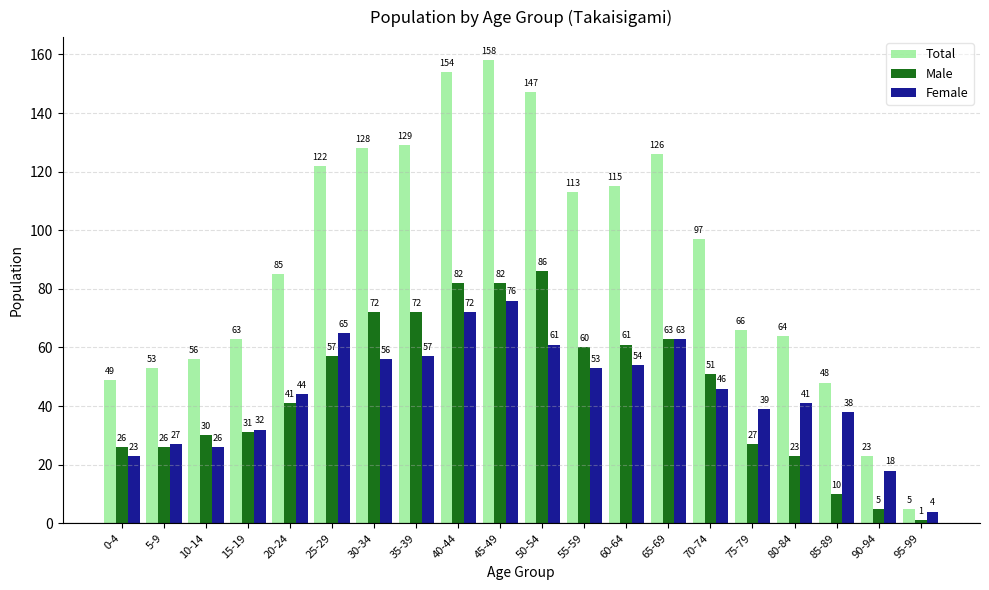

Rank the series by their maximum value, from highest to lowest.

Total, Male, Female